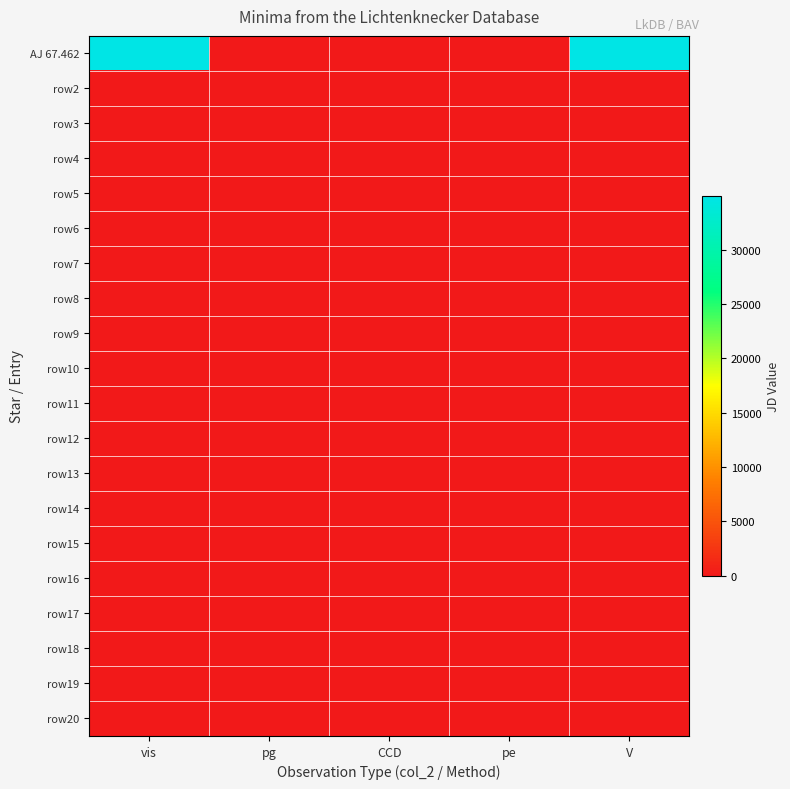

List the series in order of their peak value, highest first.

AJ 67.462, row2, row3, row4, row5, row6, row7, row8, row9, row10, row11, row12, row13, row14, row15, row16, row17, row18, row19, row20